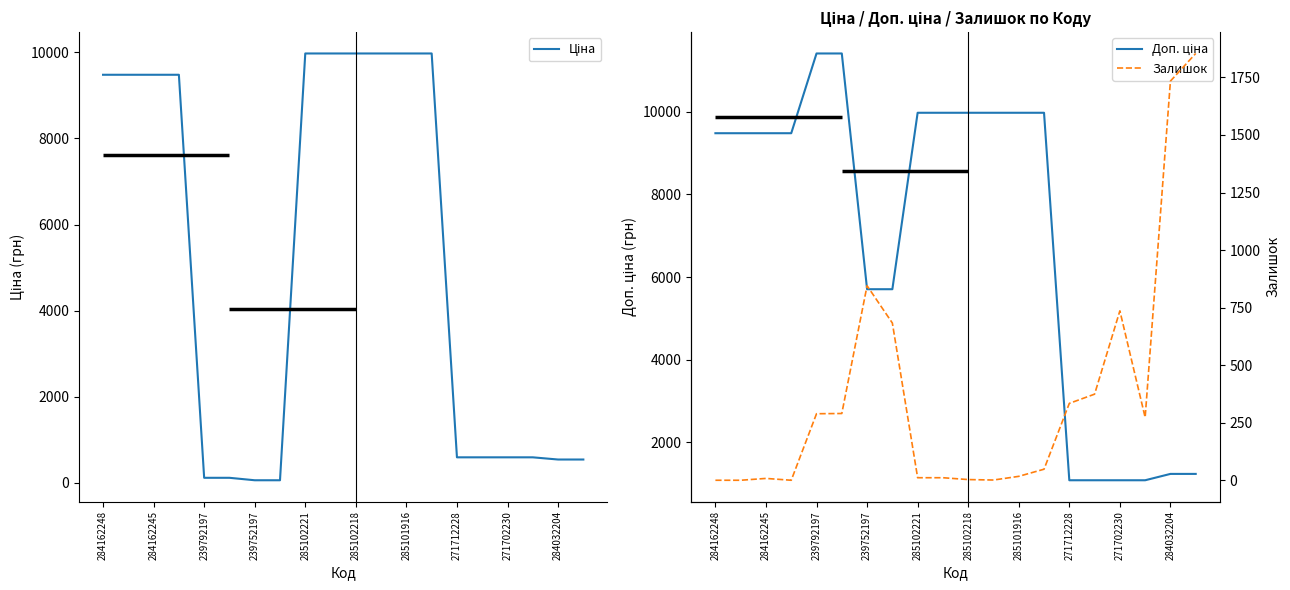

List the series in order of their overall mean, highest first.

Доп. ціна, Ціна, Залишок